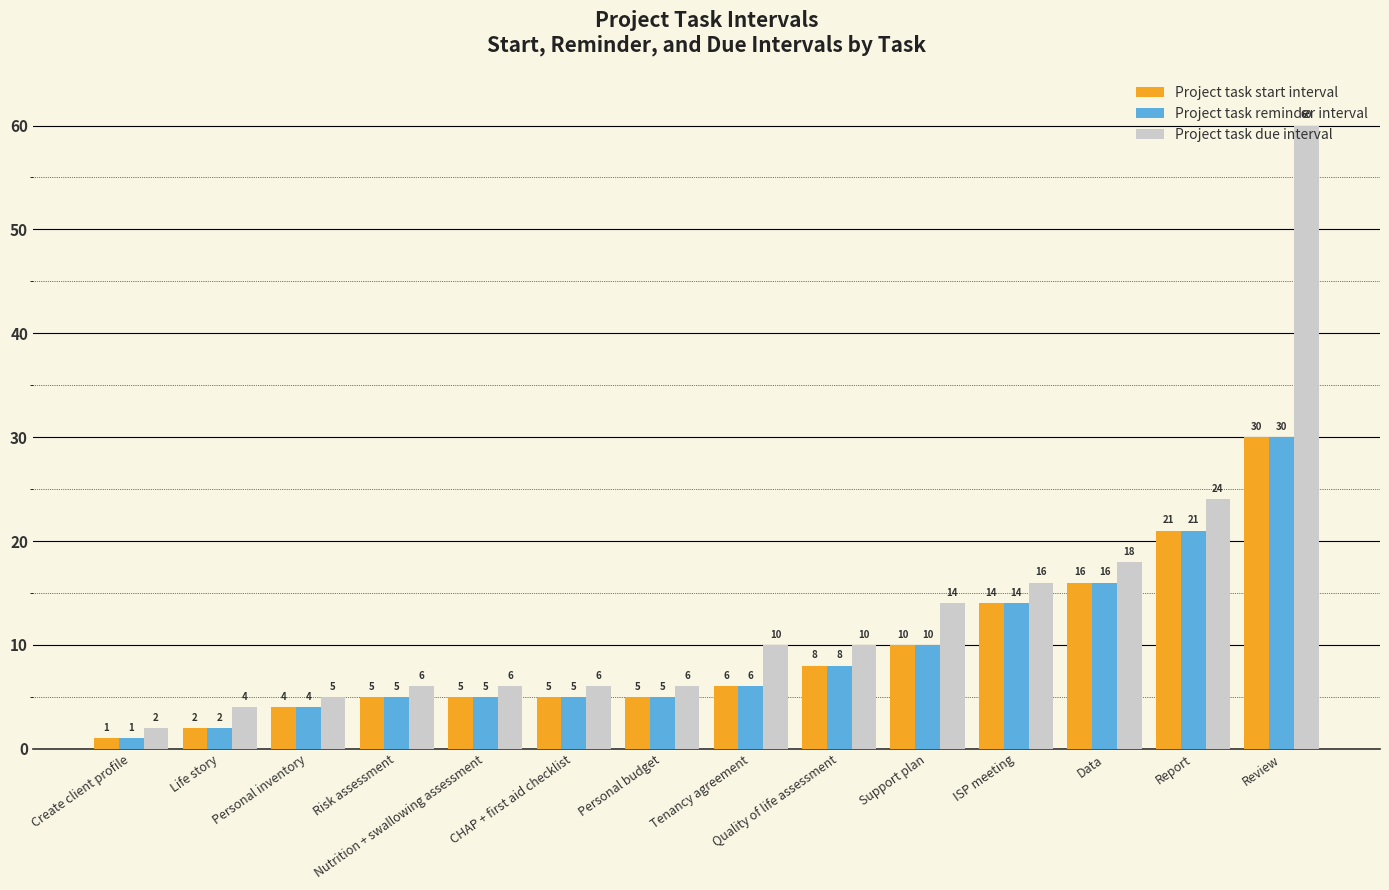

Where is Project task due interval nearest to the value 31?

Report